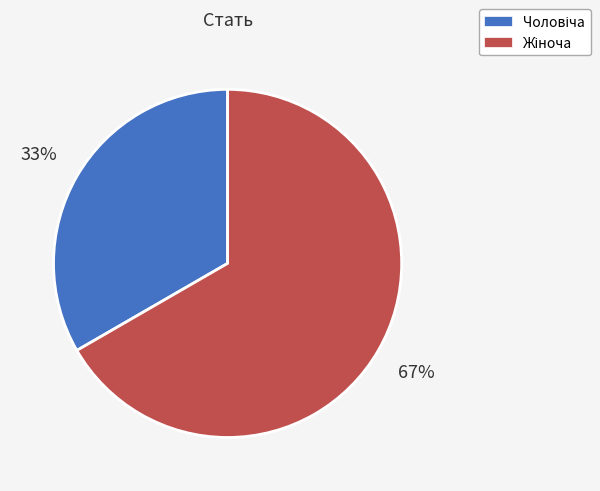

Is there a majority slice in this chart?

Yes